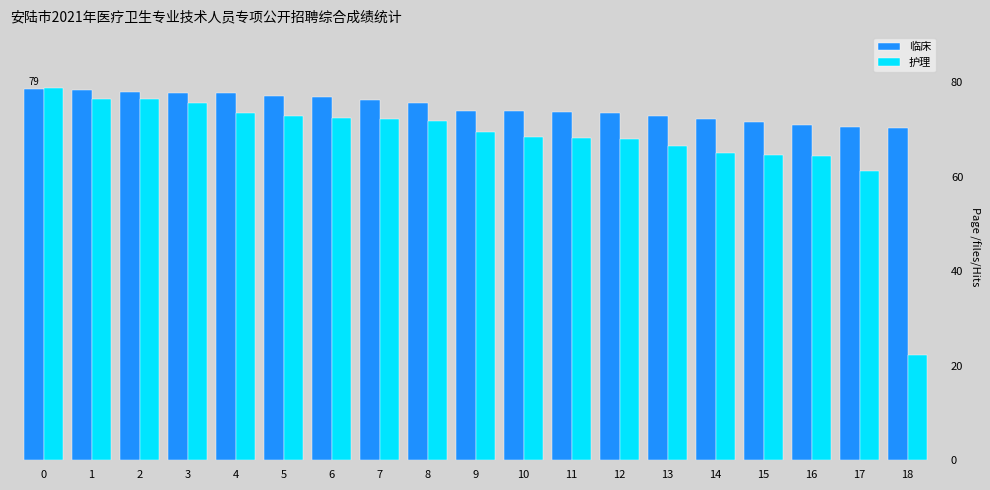

The 临床 series shows 75.6 at 8. True or false?

True